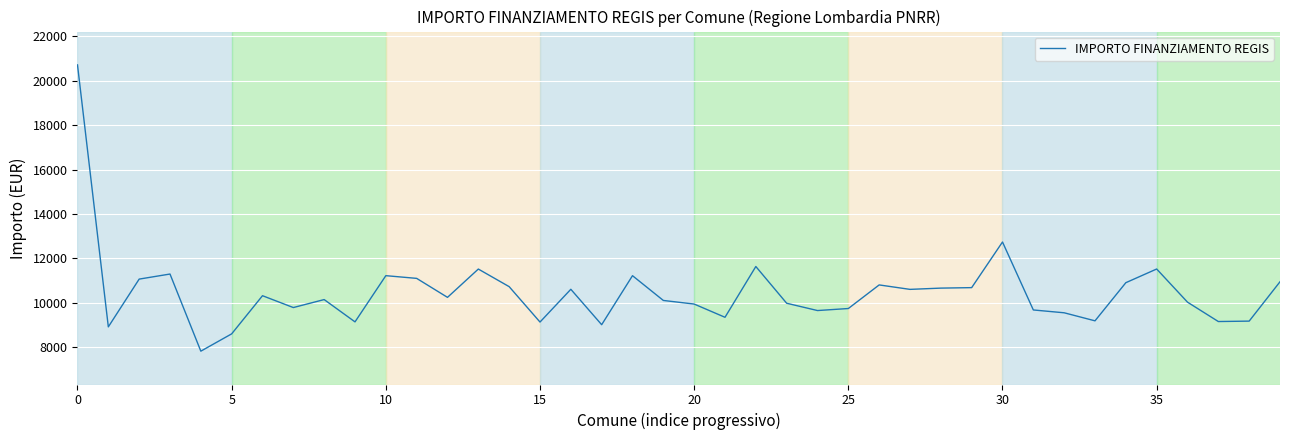

What is the difference between the maximum and minimum values?

12878.9